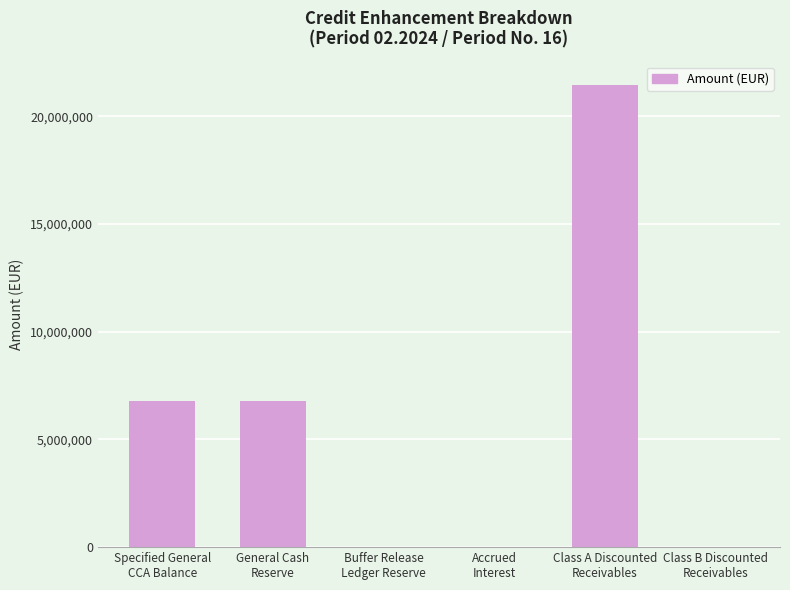

What is the maximum value shown in the chart?

21474037.2